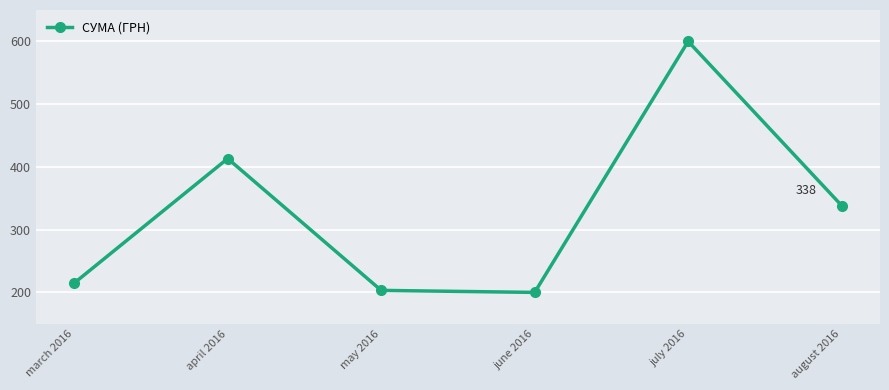

Count the number of data series in this chart.

1